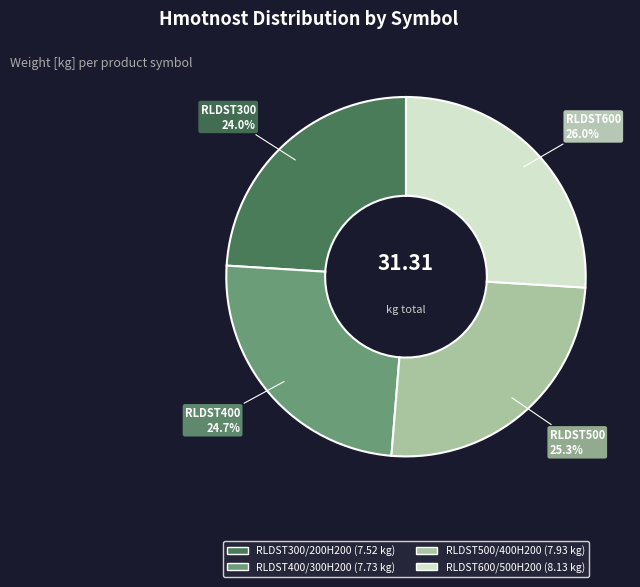

Does any single category account for the majority?

No